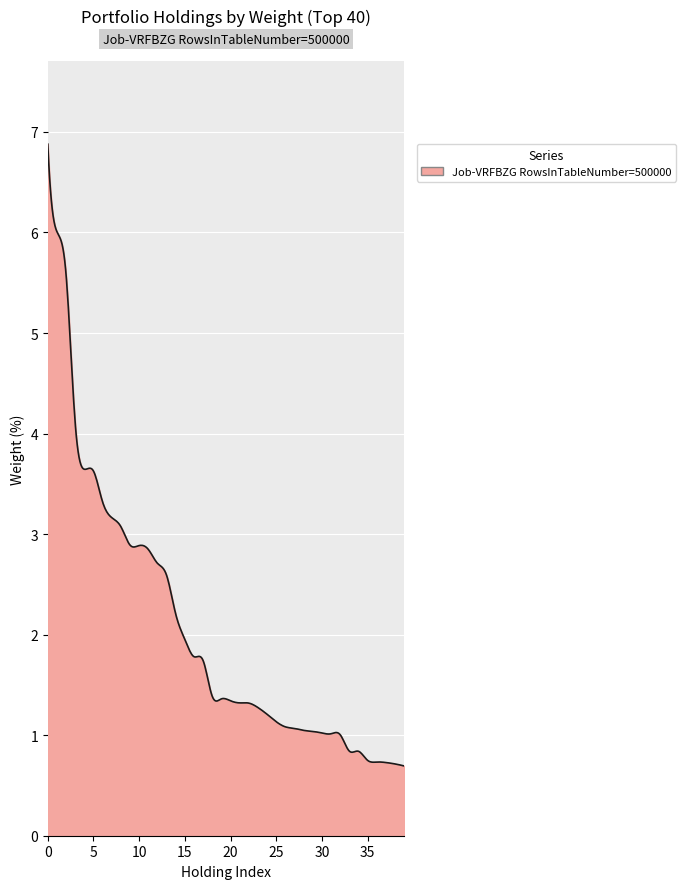

What is the maximum value shown in the chart?

6.9